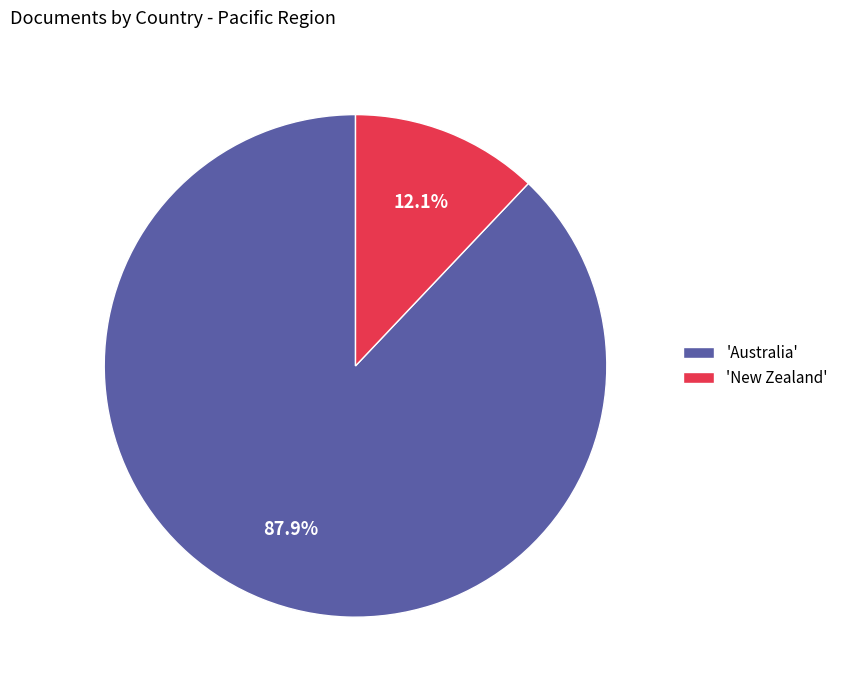

Approximately how many times larger is the value at 'Australia' compared to 'New Zealand'?

7.3